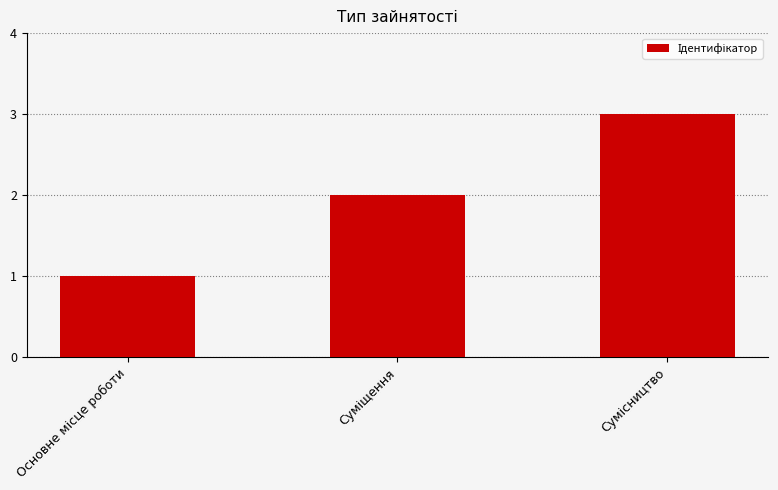

What is the greatest value displayed?

3